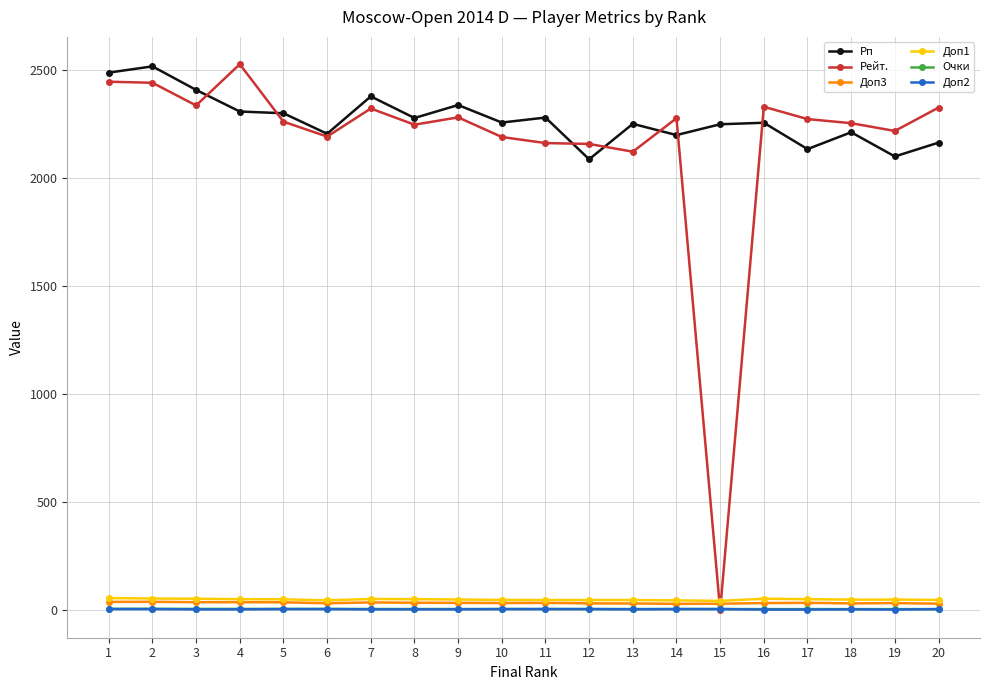

True or false: Доп2 and Доп1 intersect in this chart.

False